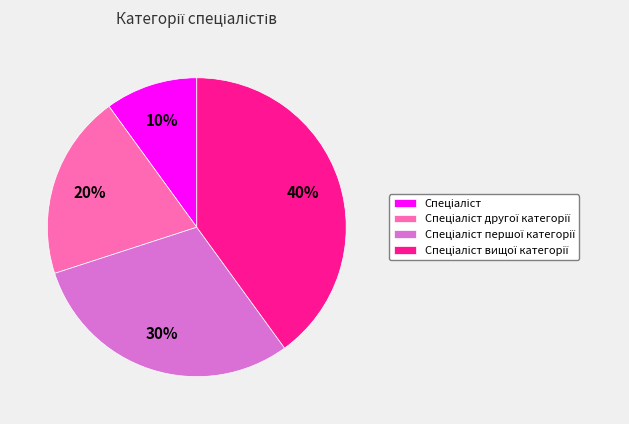

To the nearest percent, what is the difference between the largest and smallest slice percentages?

30%